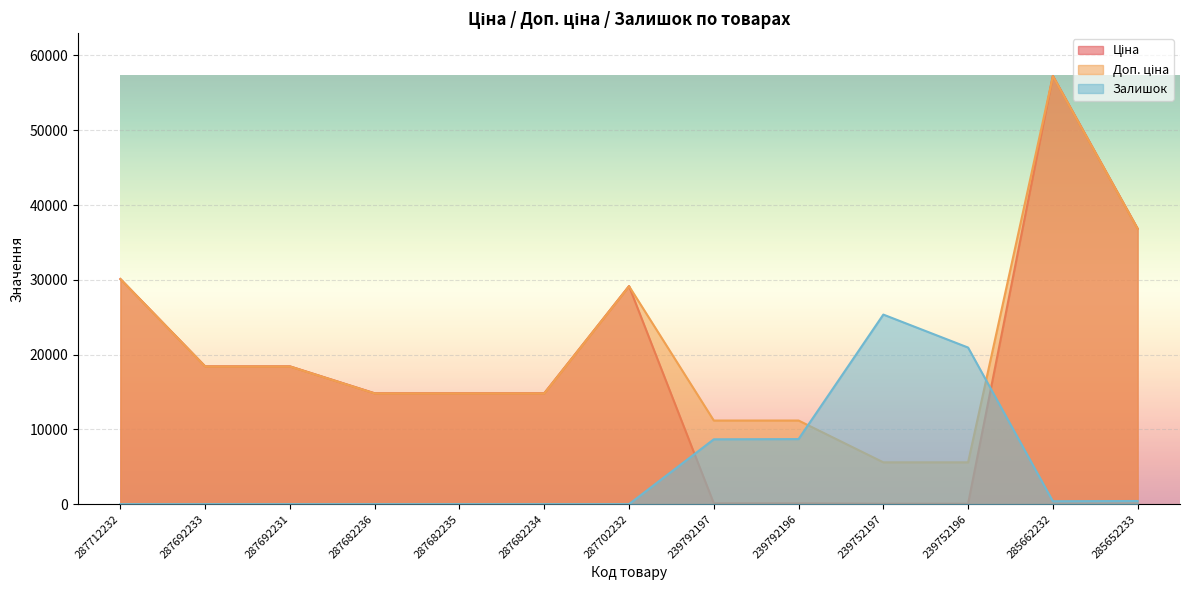

List the labels in order of Доп. ціна value, largest first.

285662232, 285652233, 287712232, 287702232, 287692233, 287692231, 287682236, 287682235, 287682234, 239792197, 239792196, 239752197, 239752196